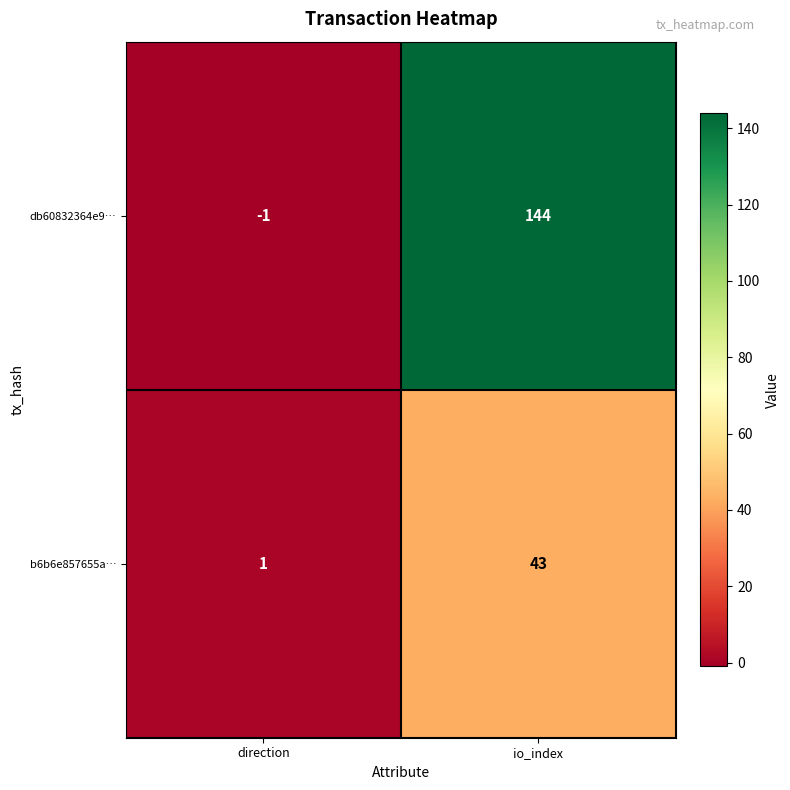

What is the spread (max minus min) of values at io_index?

101